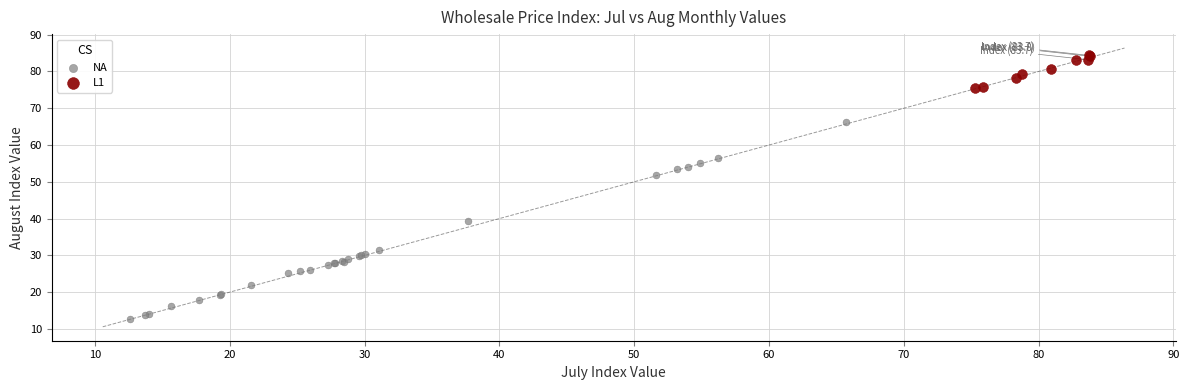

Which series has the widest spread of Y values?

NA